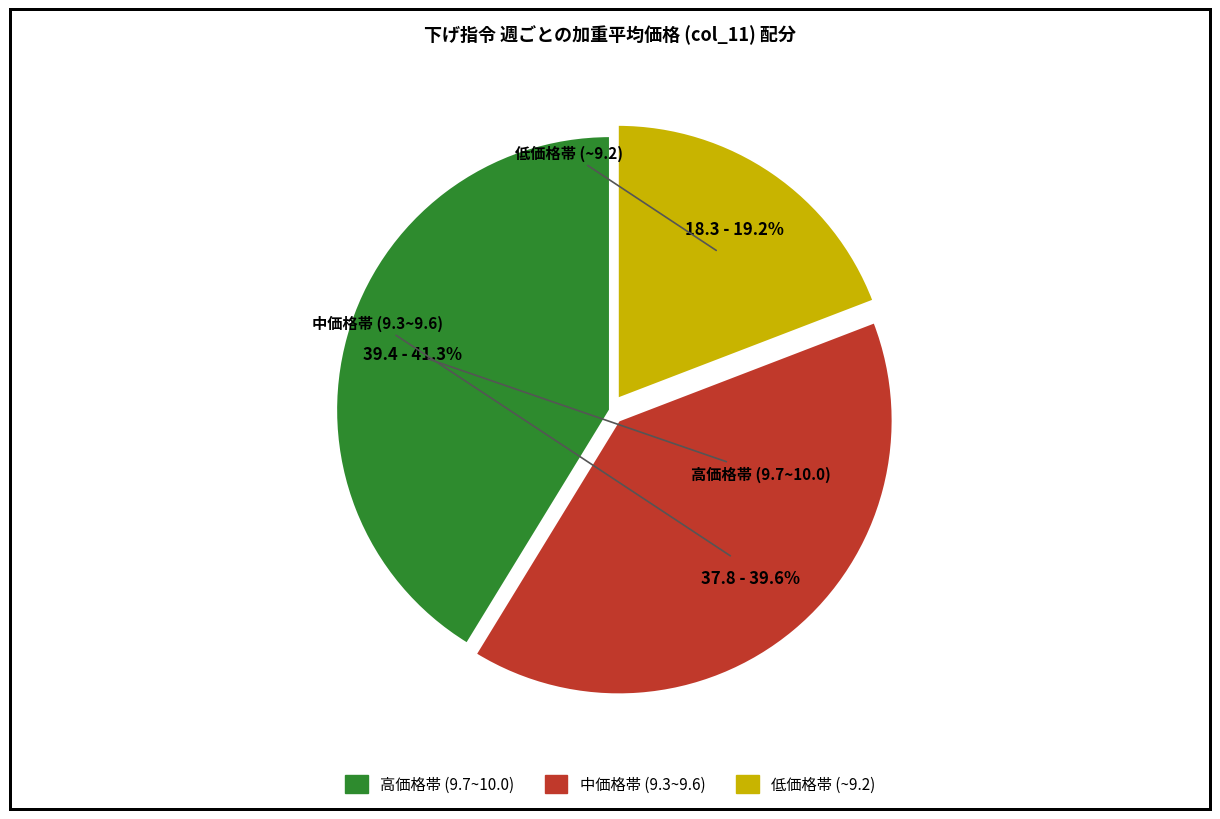

Is there any slice that represents more than half of the pie?

No